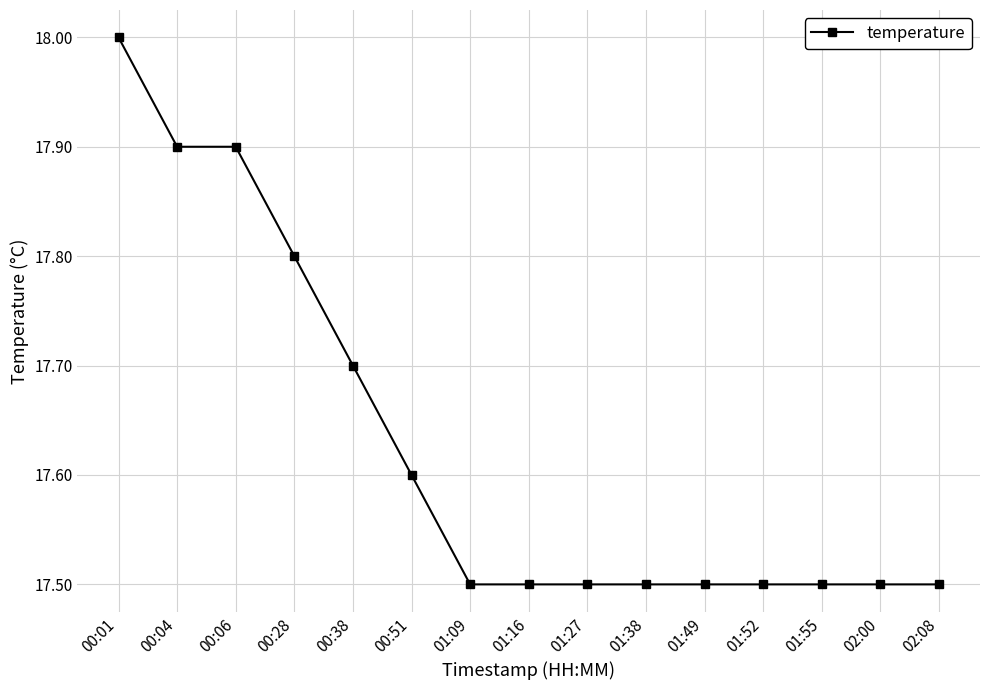

The value at 00:06 is 6.9. True or false?

False